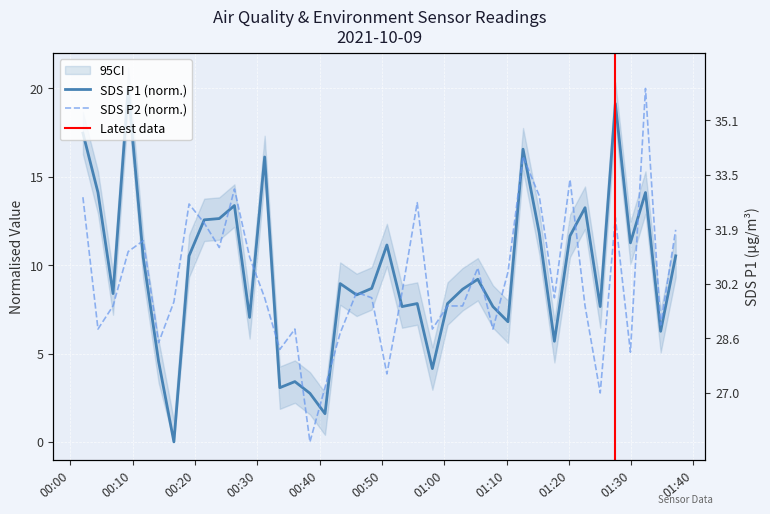

What is the value of the SDS_P1 point at the 20th from the left?

8.7